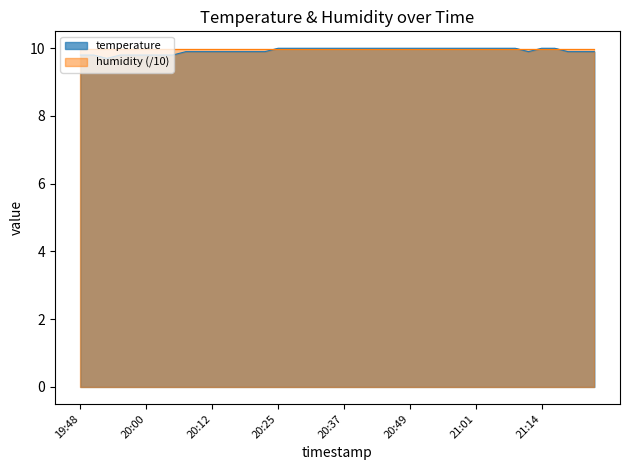

What is the sum of the values at 21:21 and 20:47?

19.9